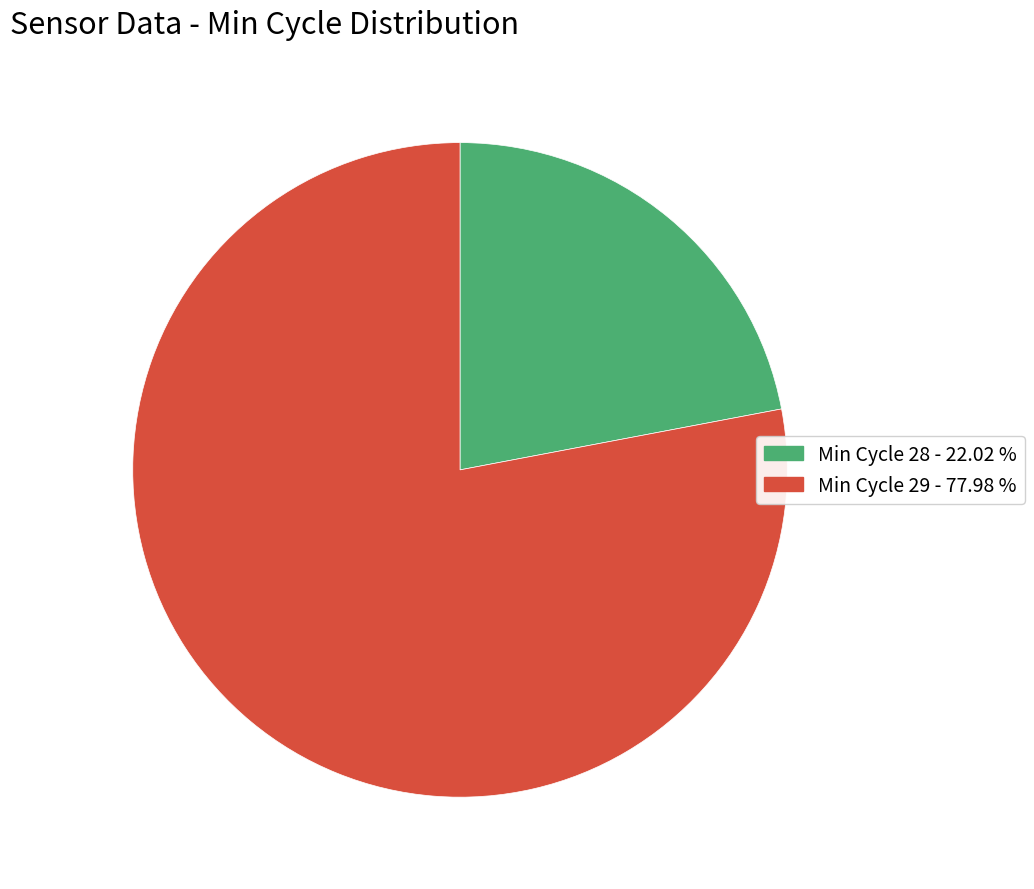

How many slices are in this pie chart?

2